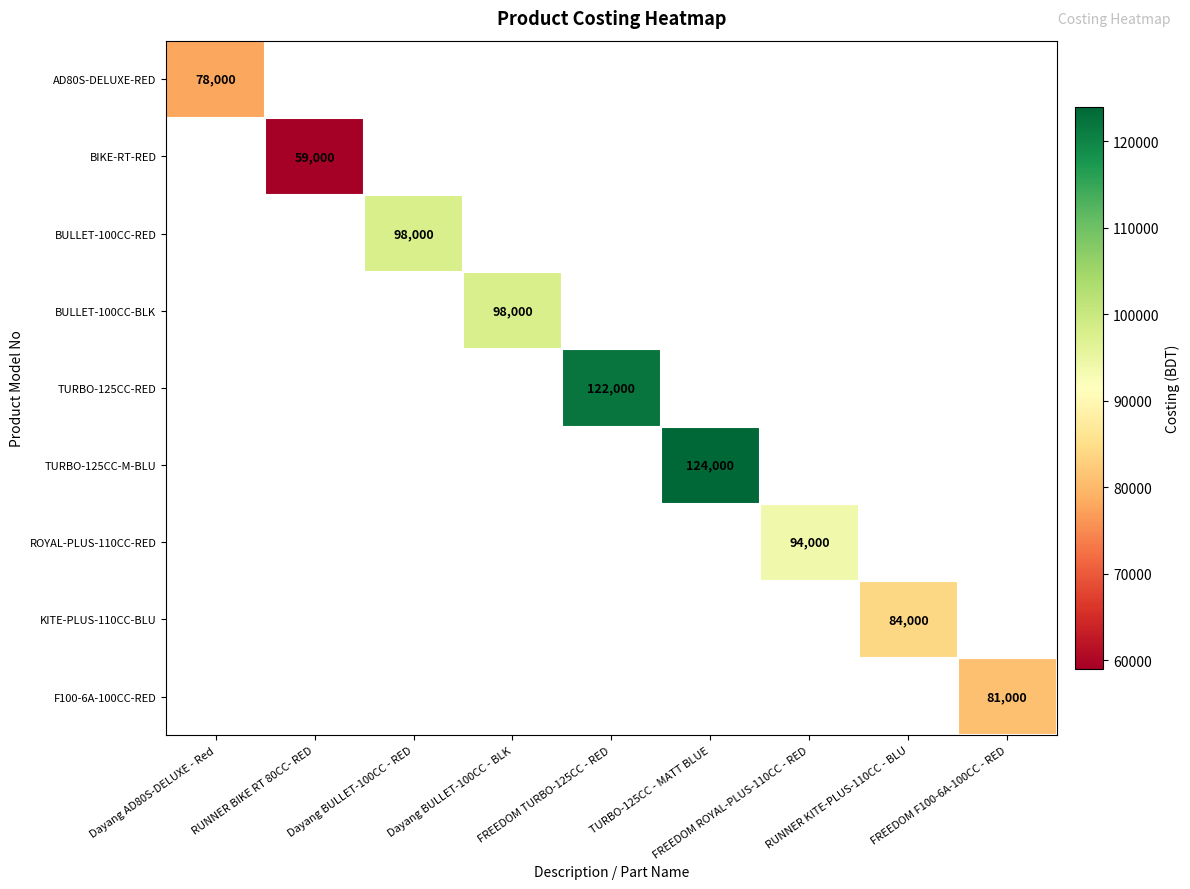

What is the maximum value shown in the chart?

124000.0